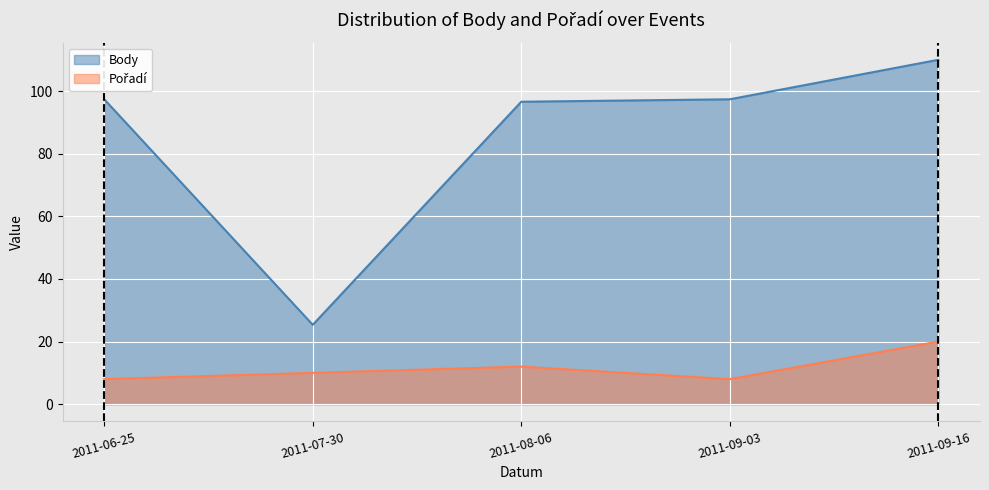

Is it true that Pořadí equals 10.0 at 2011-07-30?

True